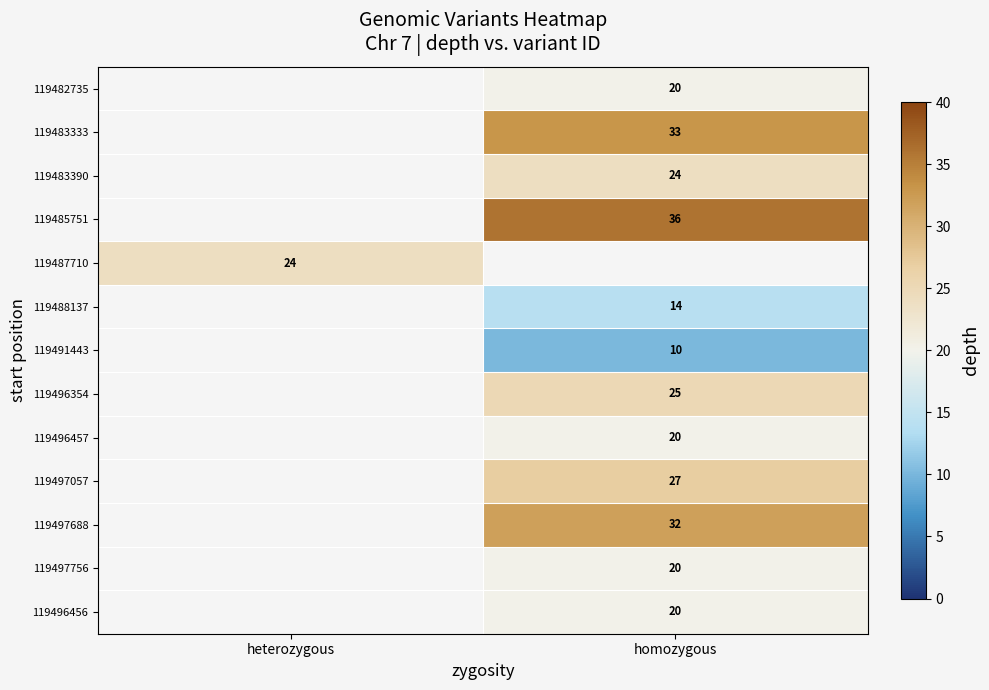

True or false: 119483333 has a value of 20 at homozygous.

False